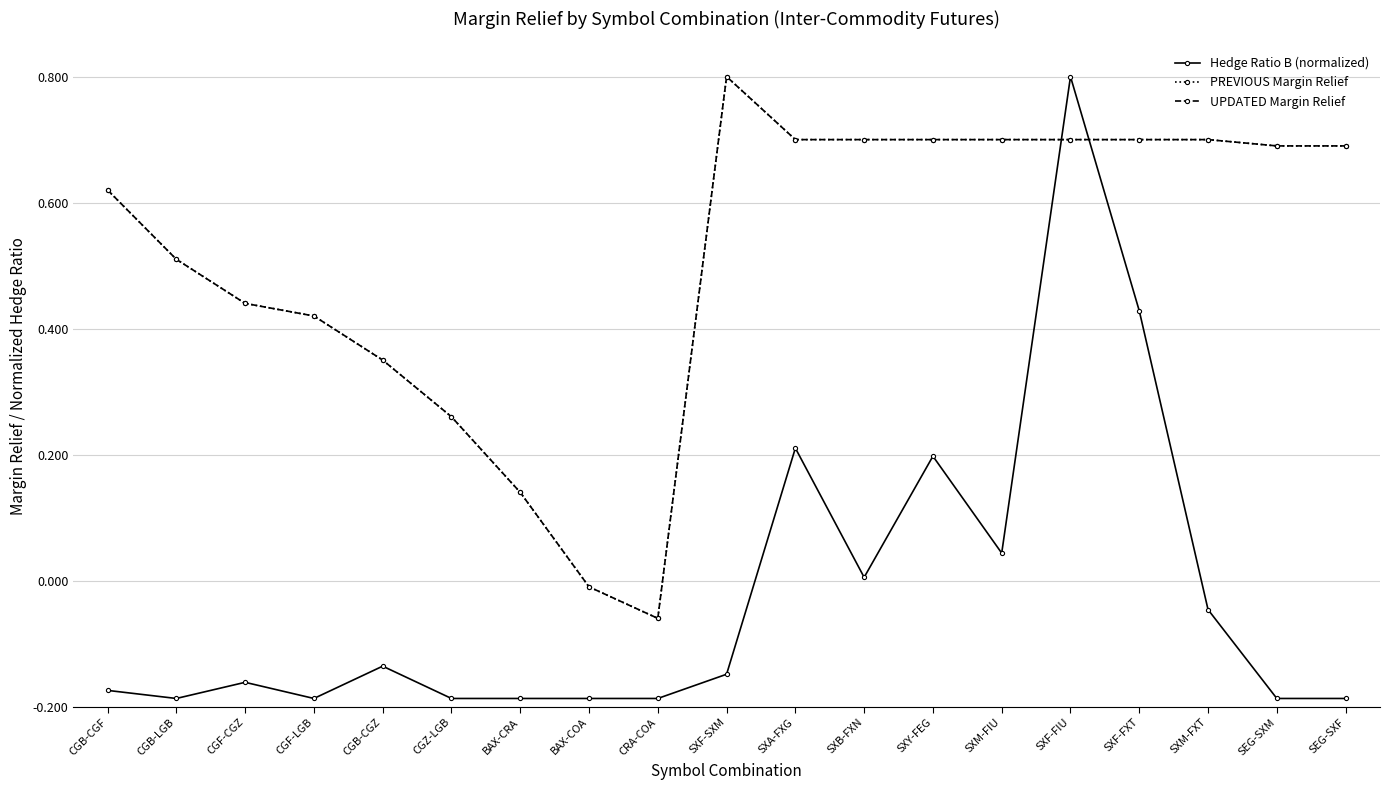

Between CGB-CGZ and BAX-CRA, which series saw the biggest shift?

PREVIOUS Margin Relief